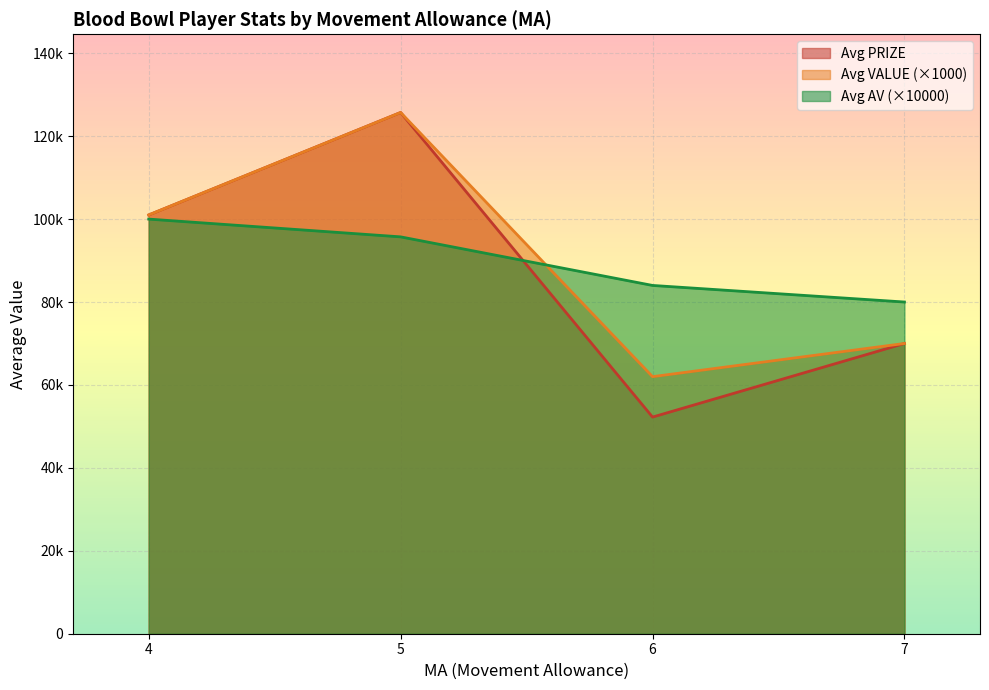

In PRIZE, how many points are lower than both neighbors (excluding endpoints)?

1